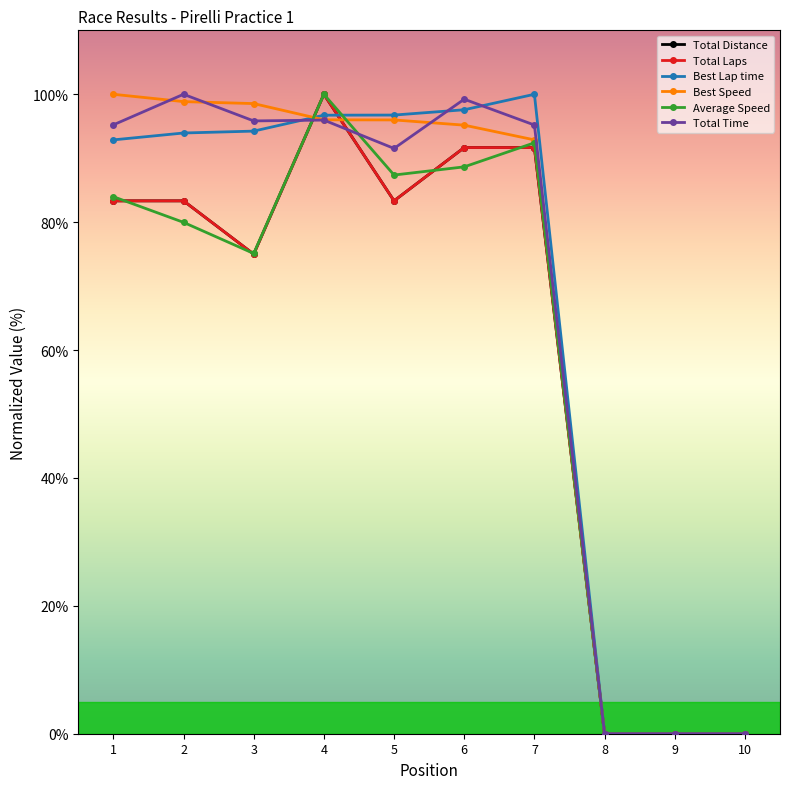

Is this an area chart (filled region under the line)?

No